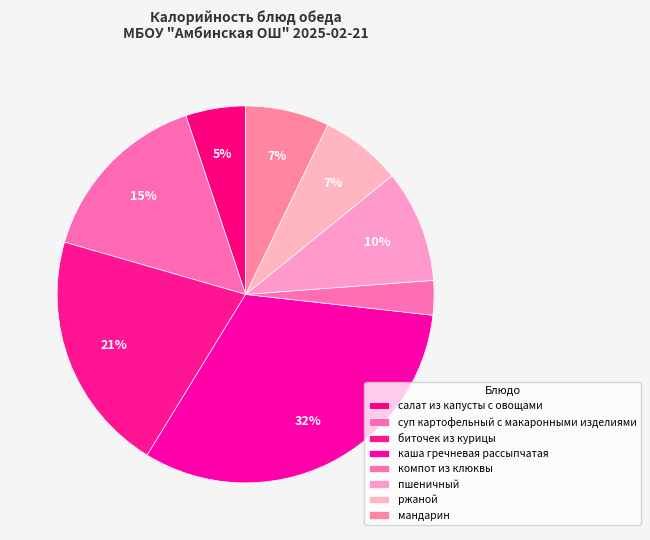

Between ржаной and мандарин, which is larger?

мандарин